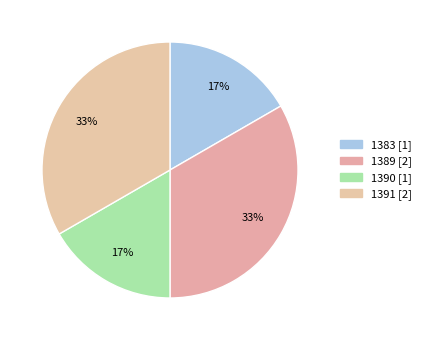

Does any single category account for the majority?

No